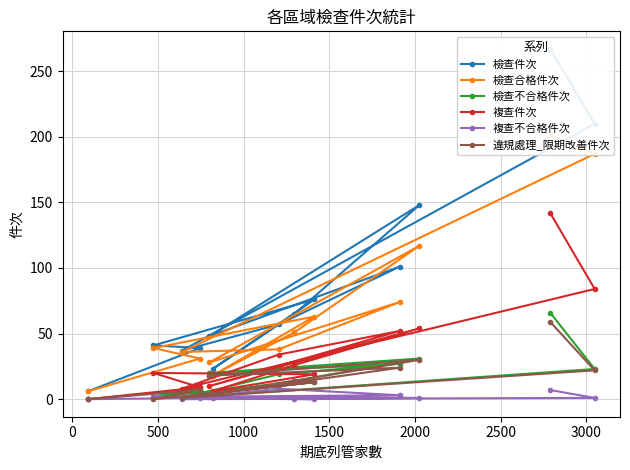

What is the highest value of the 檢查不合格件次 series?

66